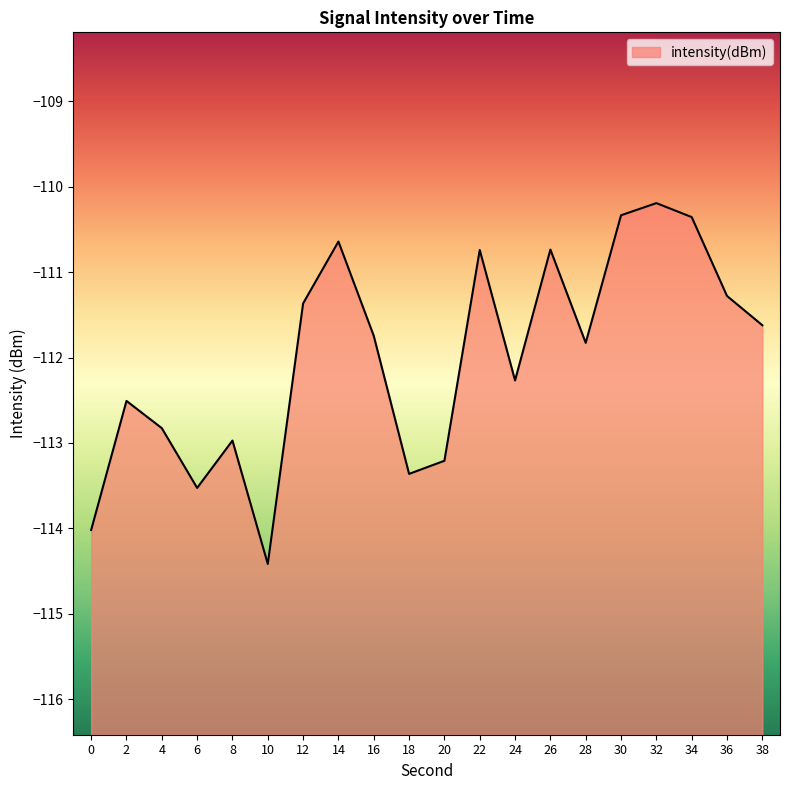

Reading left to right, list all the values displayed in this chart.

0=-114.0	2=-112.5	4=-112.8	6=-113.5	8=-113.0	10=-114.4	12=-111.4	14=-110.6	16=-111.7	18=-113.4	20=-113.2	22=-110.7	24=-112.3	26=-110.7	28=-111.8	30=-110.3	32=-110.2	34=-110.4	36=-111.3	38=-111.6